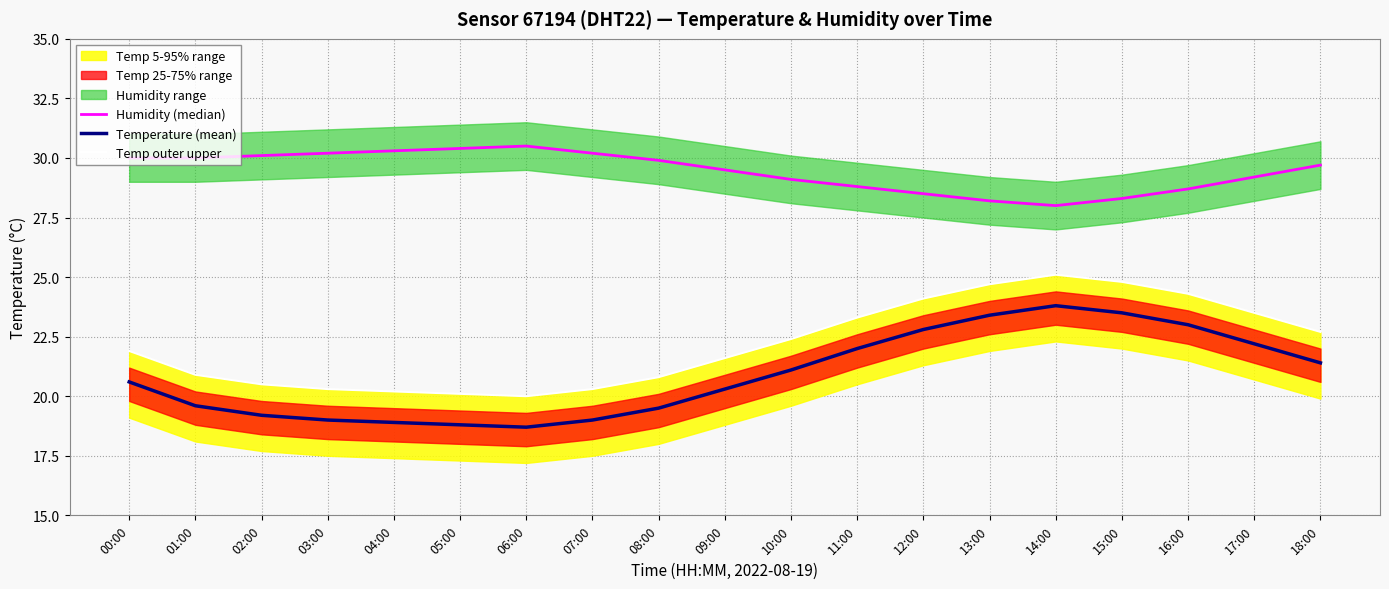

What is the total value across all series at 17:00?

74.9